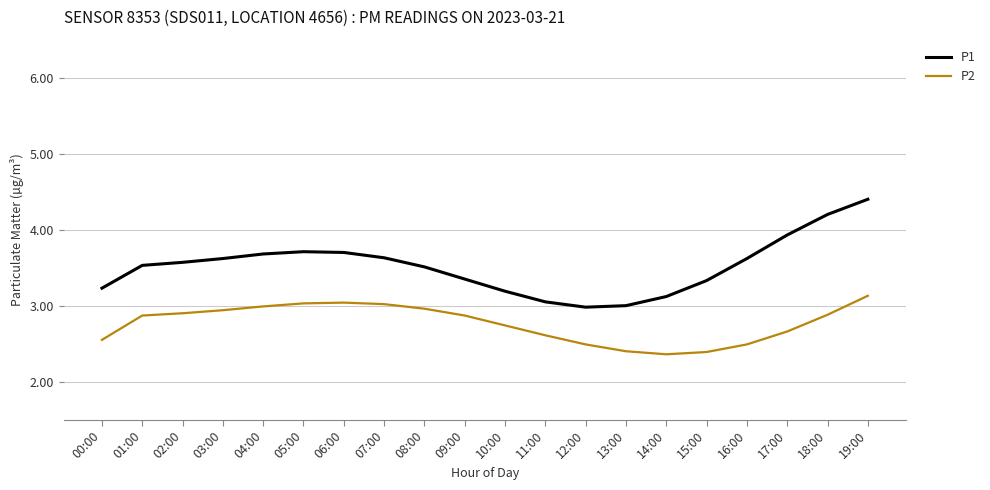

At 00:00, list the series in order from smallest to largest.

P2, P1